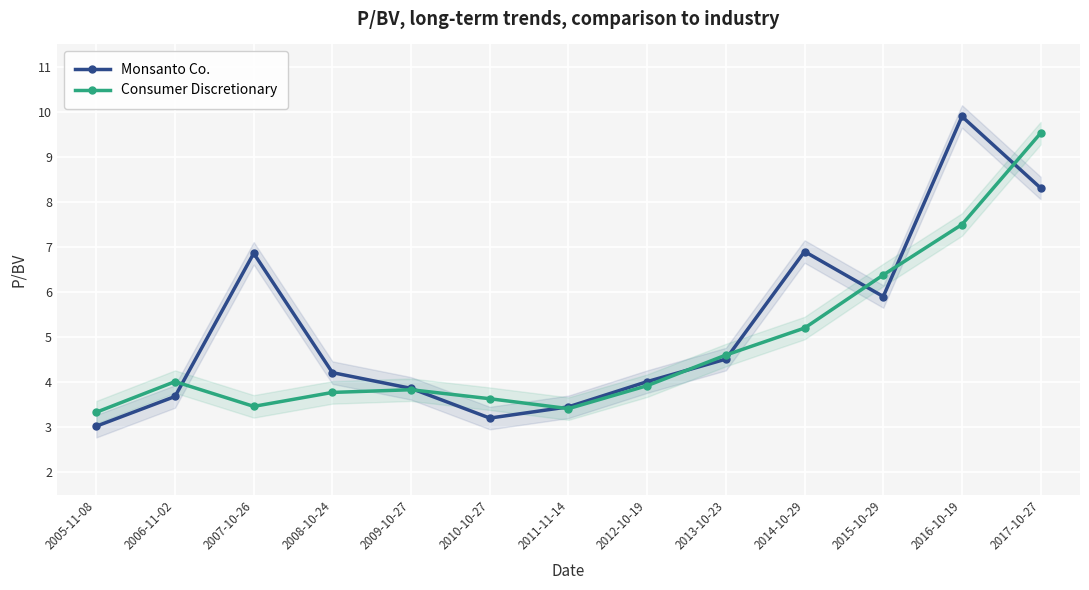

Rank the series by their average value, from highest to lowest.

Monsanto Co., Consumer Discretionary